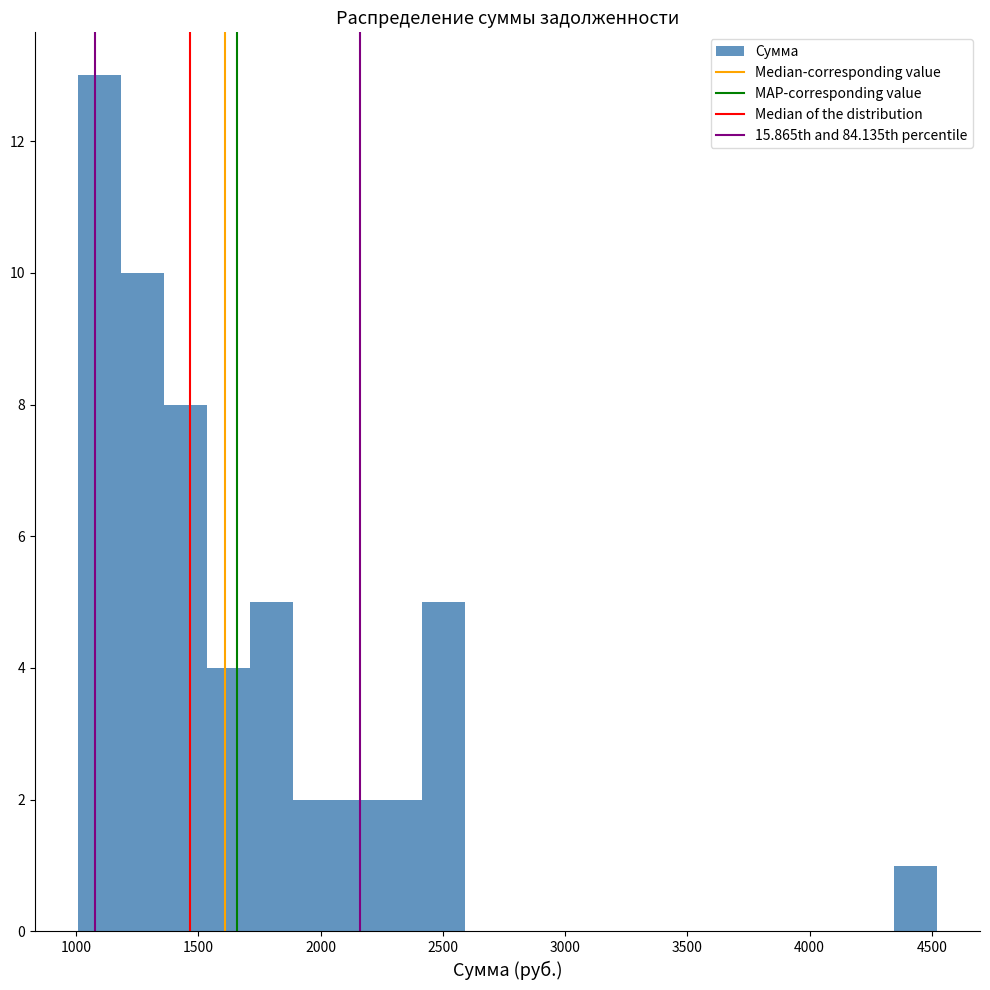

Around what value on the x-axis is the tallest bar? Give the approximate position of its centre, as read against the axis.

1100